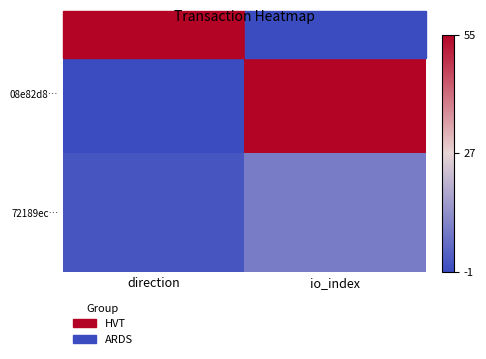

Rank the series by their maximum value, from lowest to highest.

72189ec…, 08e82d8…